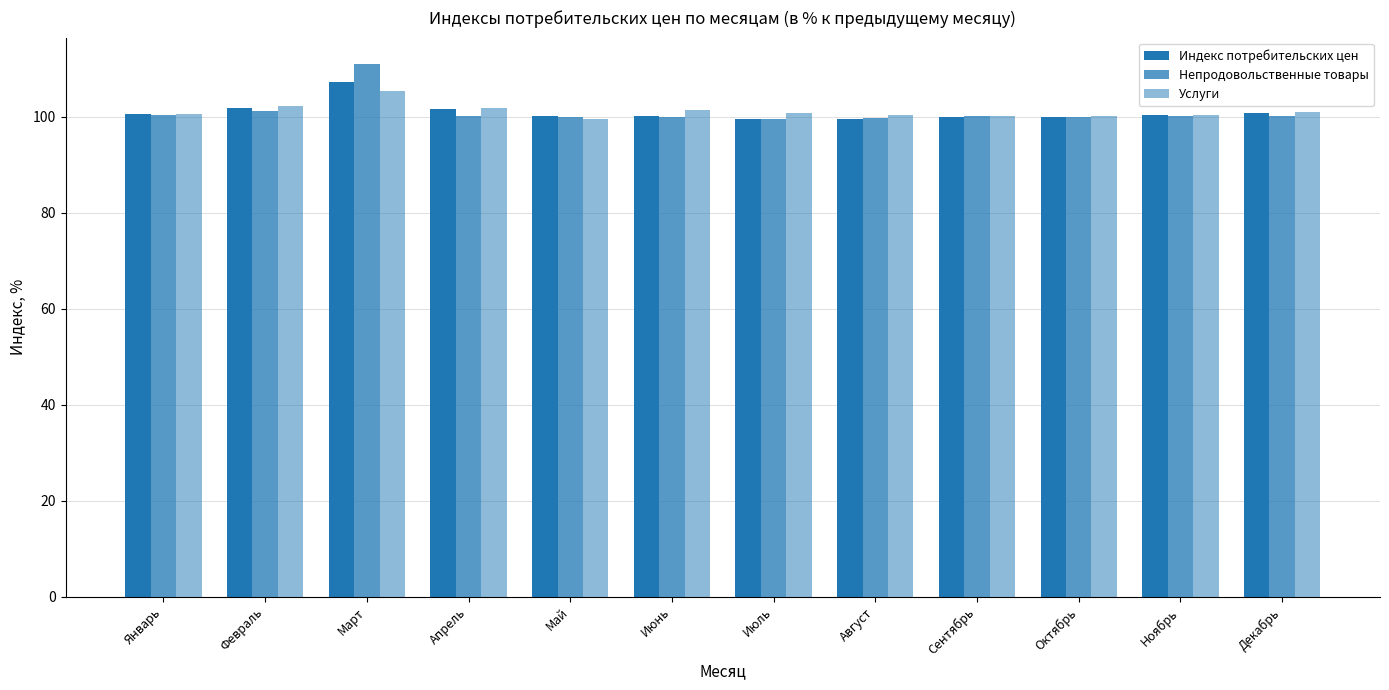

At which label does Услуги reach its minimum?

Май